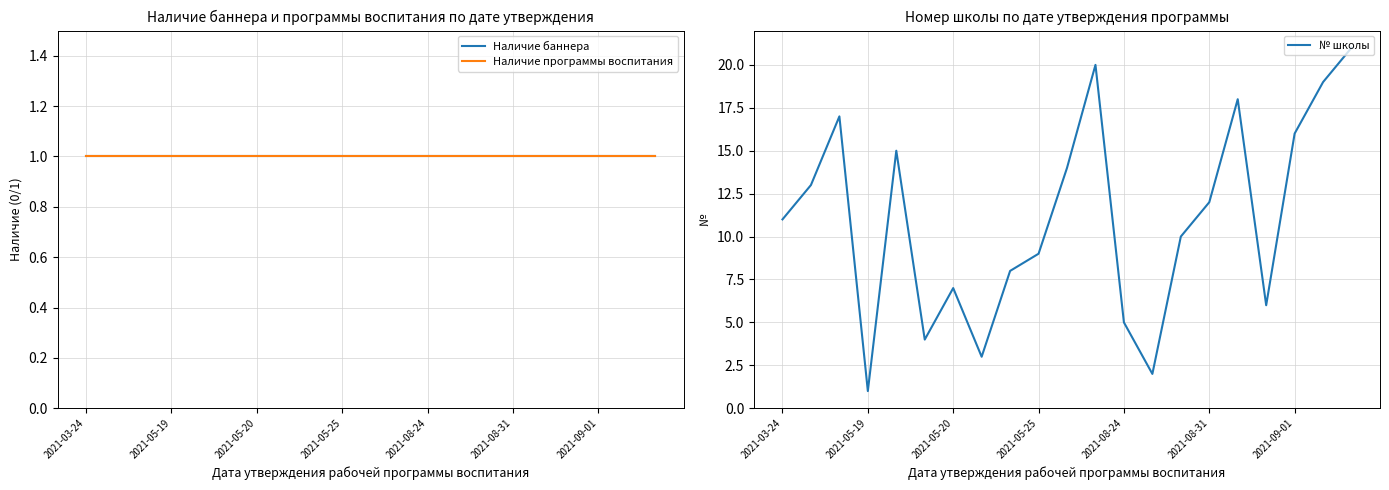

Which category has the lowest value in the № школы series?

2021-05-19